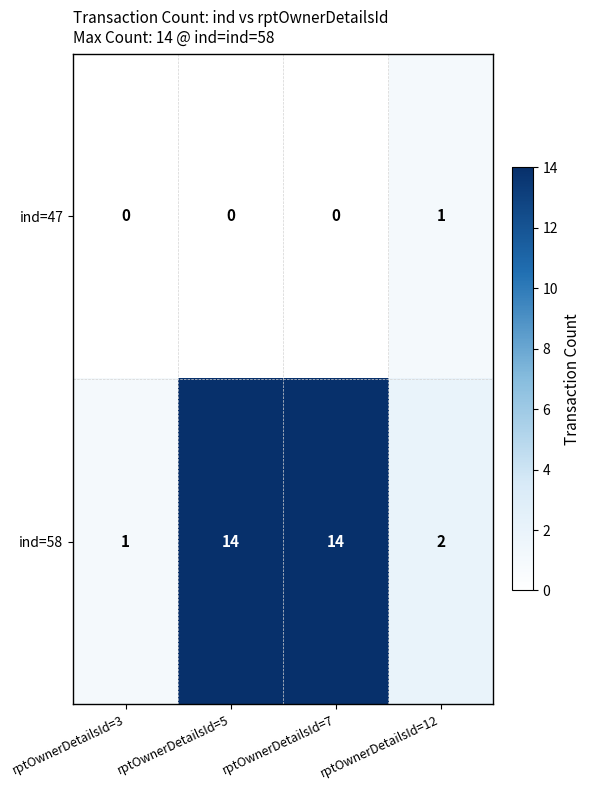

Rank the series by their average value, from highest to lowest.

ind=58, ind=47